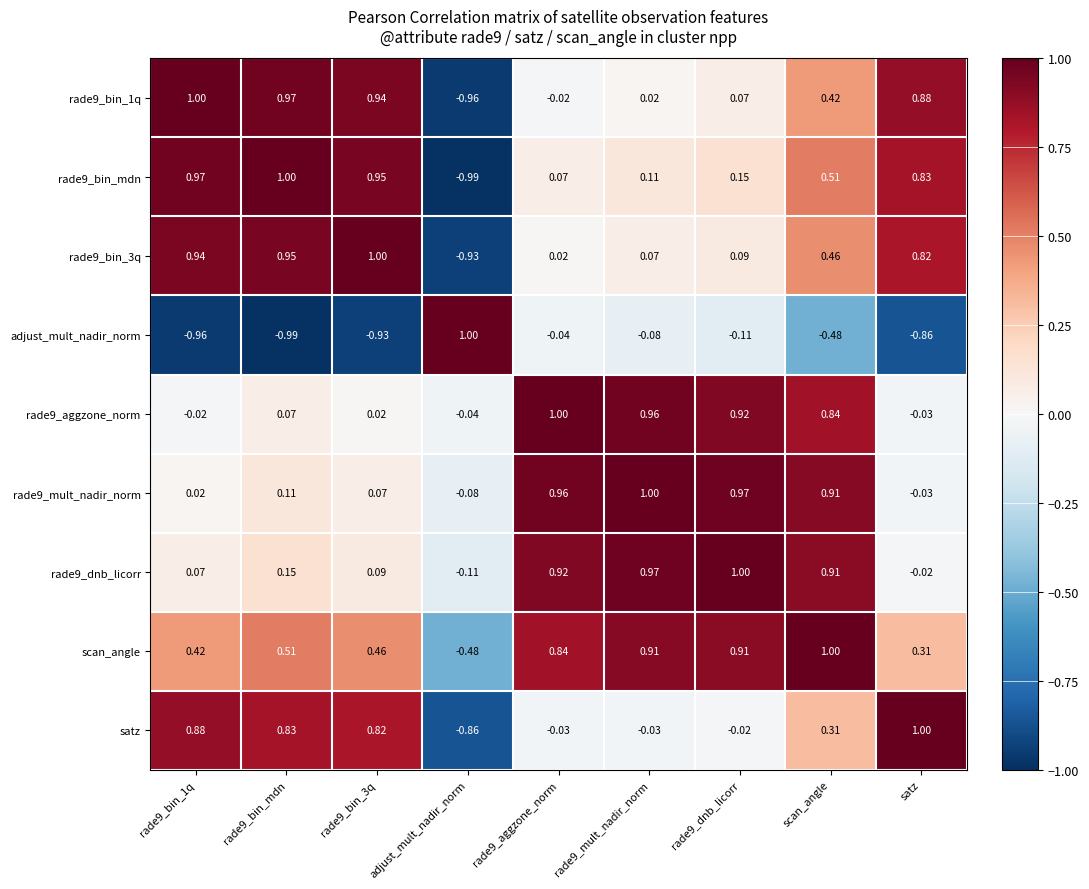

At which label does rade9_mult_nadir_norm reach its minimum?

adjust_mult_nadir_norm